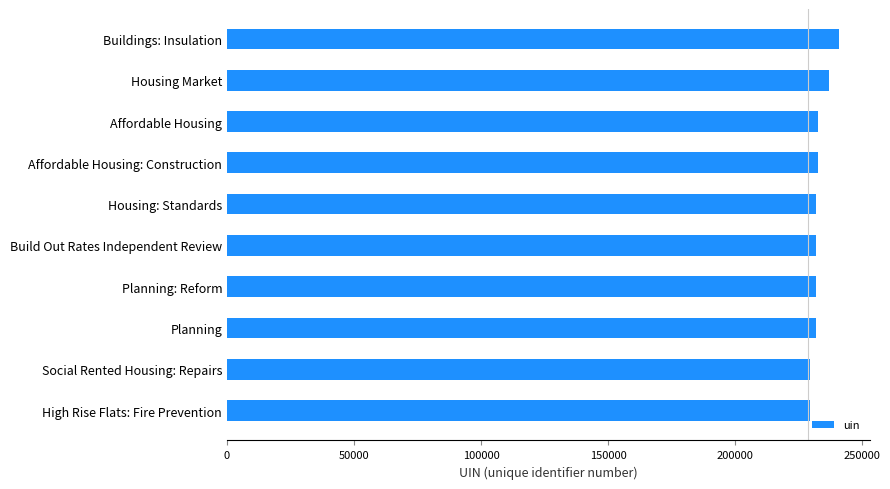

Between Buildings: Insulation and Planning, which is larger?

Buildings: Insulation